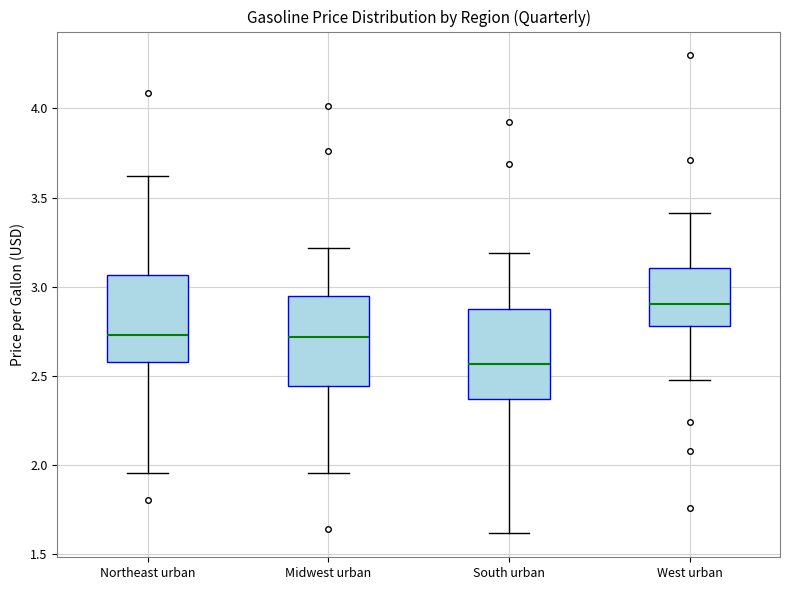

Reading left to right, read every box against the y-axis: the position of its median line, the range the box covers, and the ends of its whiskers. The values are not printed on the chart, so give them approximately, as read against the axis.

Northeast urban: median 2.75, box 2.60 to 3.05, whiskers 1.95 to 3.60
Midwest urban: median 2.70, box 2.45 to 2.95, whiskers 1.95 to 3.20
South urban: median 2.55, box 2.35 to 2.90, whiskers 1.60 to 3.20
West urban: median 2.90, box 2.80 to 3.10, whiskers 2.50 to 3.40